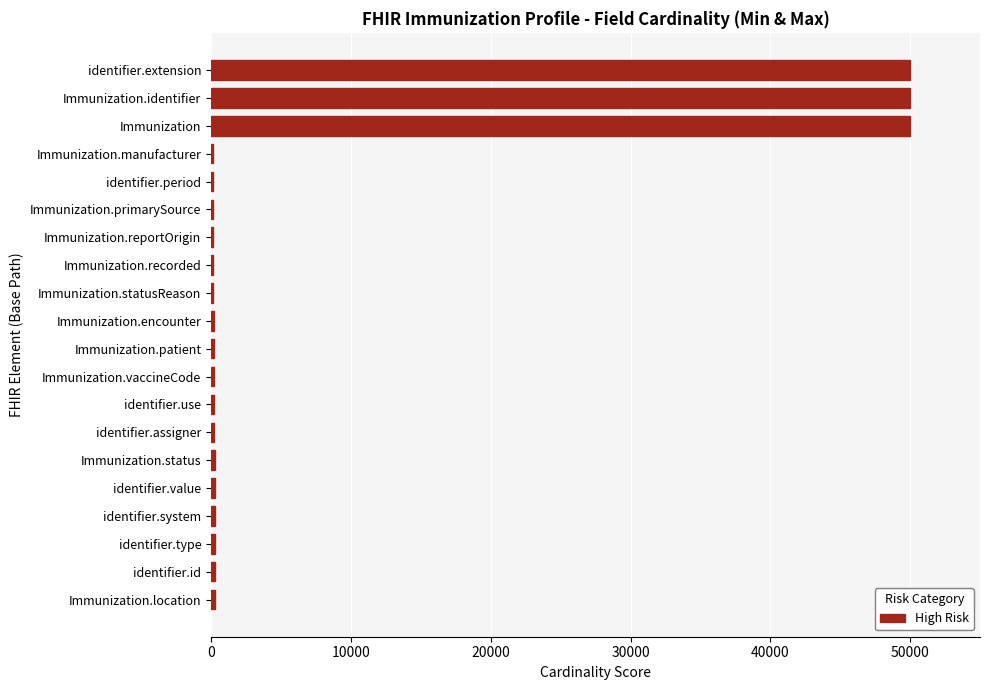

What is the maximum value shown in the chart?

49986